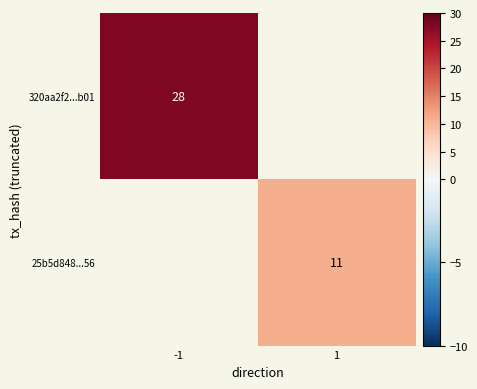

True or false: 320aa2f2...b01 has a value of 28.0 at -1.

True